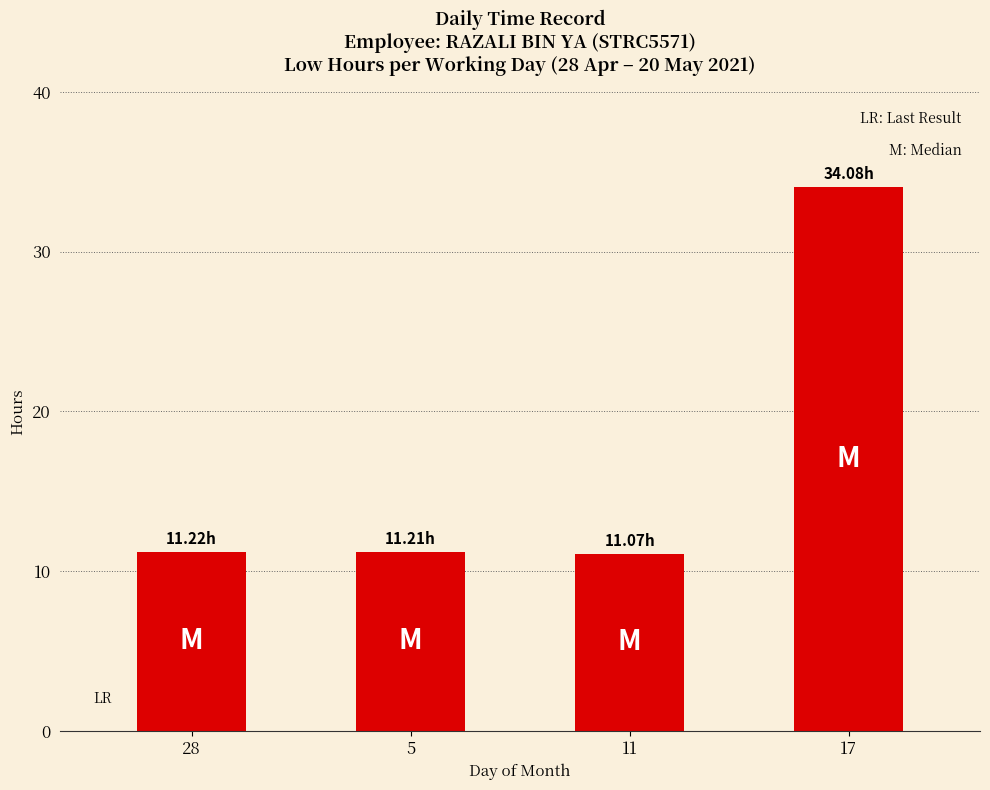

Approximately how many times larger is the value at 17 compared to 5?

3.0